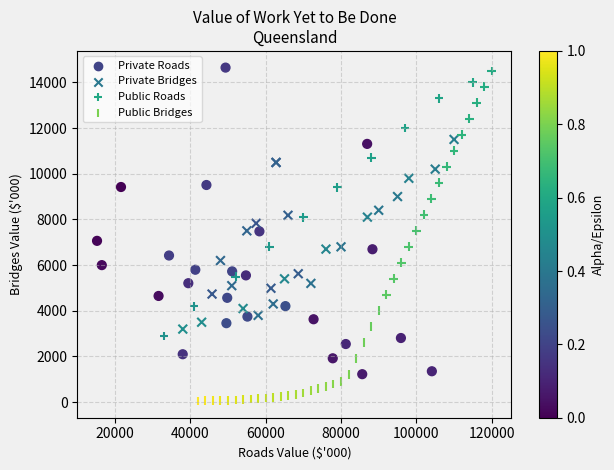

Which series has the widest spread of Y values?

Private Roads